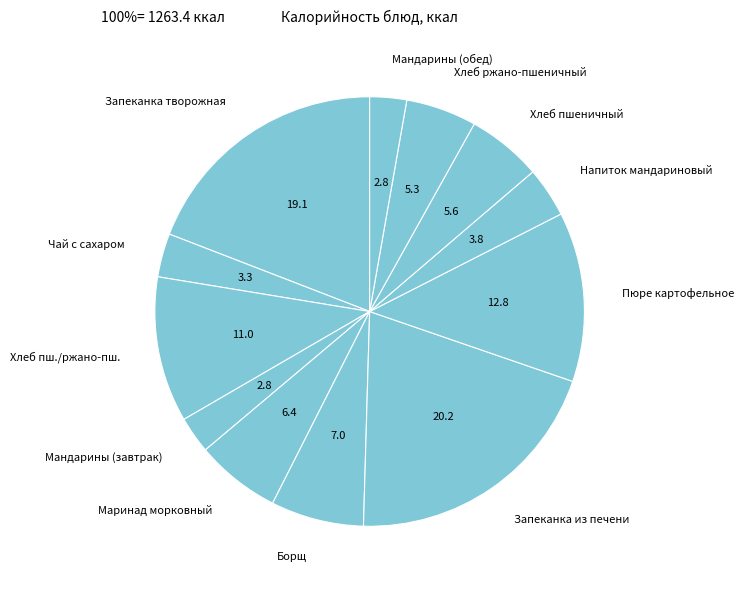

Is there a majority slice in this chart?

No